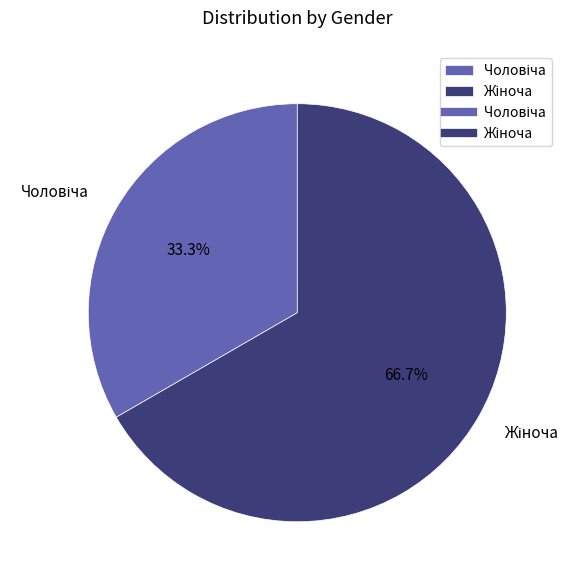

Is there any slice that represents more than half of the pie?

Yes